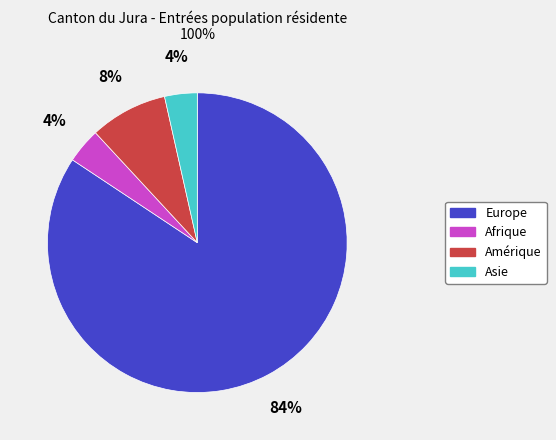

Between Europe and Asie, which is larger?

Europe